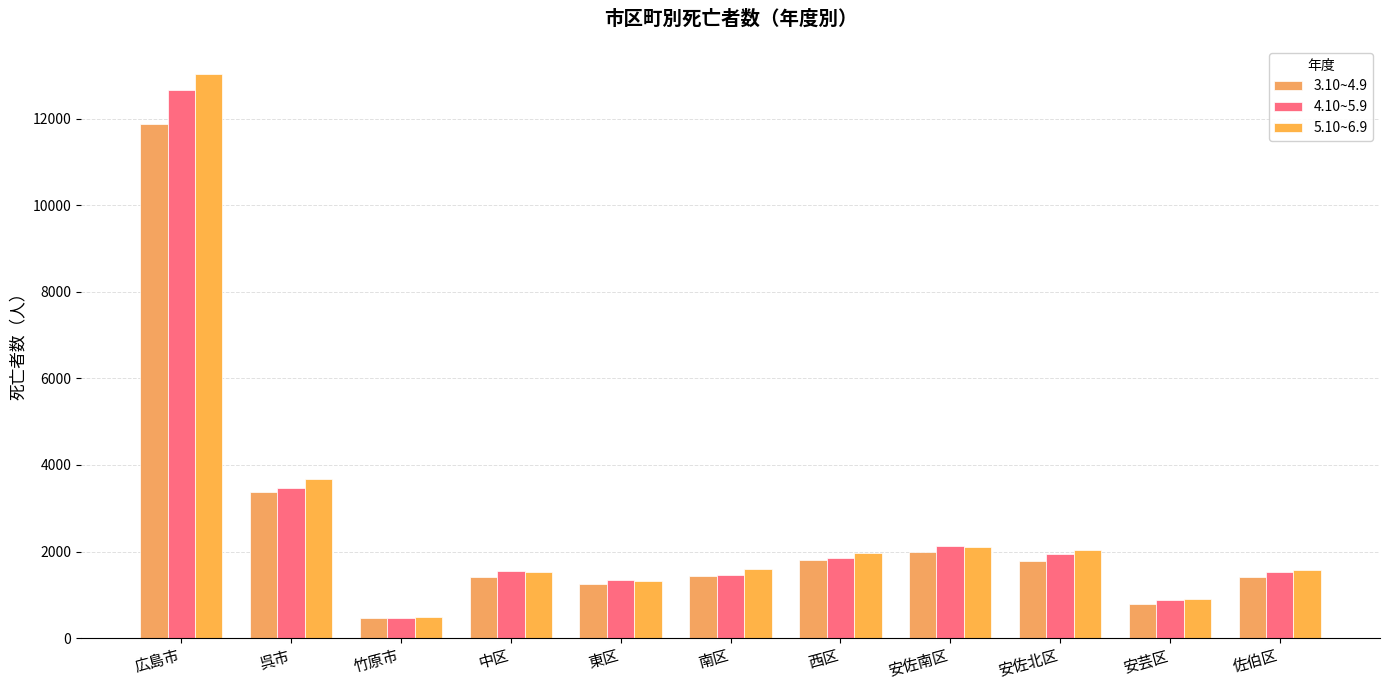

Rank the series by their maximum value, from highest to lowest.

5.10~6.9, 4.10~5.9, 3.10~4.9